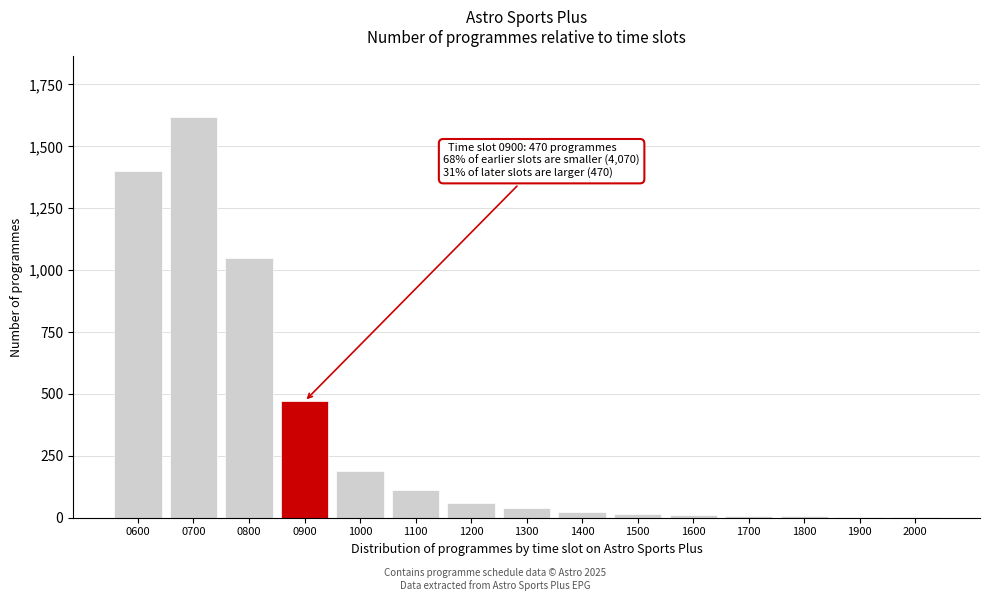

What is the ratio of the value at 1000 to the value at 0900?

0.4